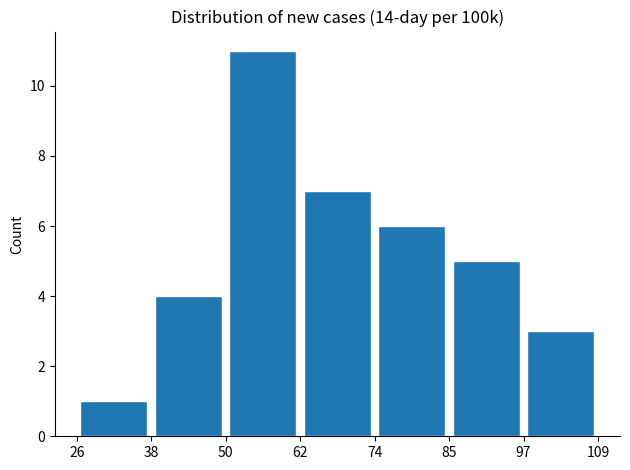

Reading left to right, list every bar in this chart as the range it spans on the x-axis followed by its height. The values are not printed on the chart, so give them approximately, as read against the axis.

26 to 38: 1
38 to 50: 4
50 to 62: 11
62 to 74: 7
74 to 85: 6
85 to 97: 5
97 to 109: 3